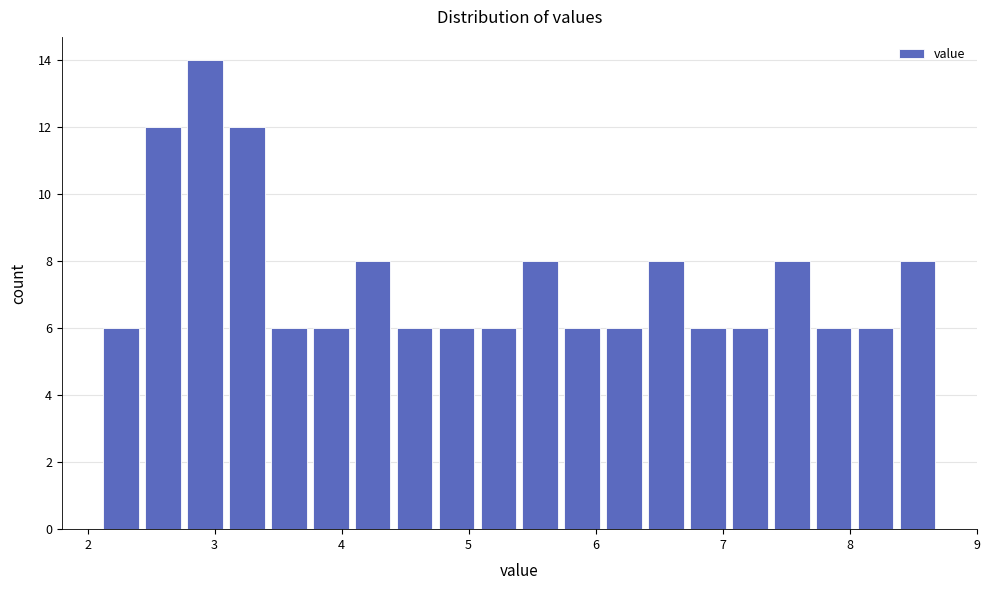

Around what value on the x-axis is the tallest bar? Give the approximate position of its centre, as read against the axis.

2.9